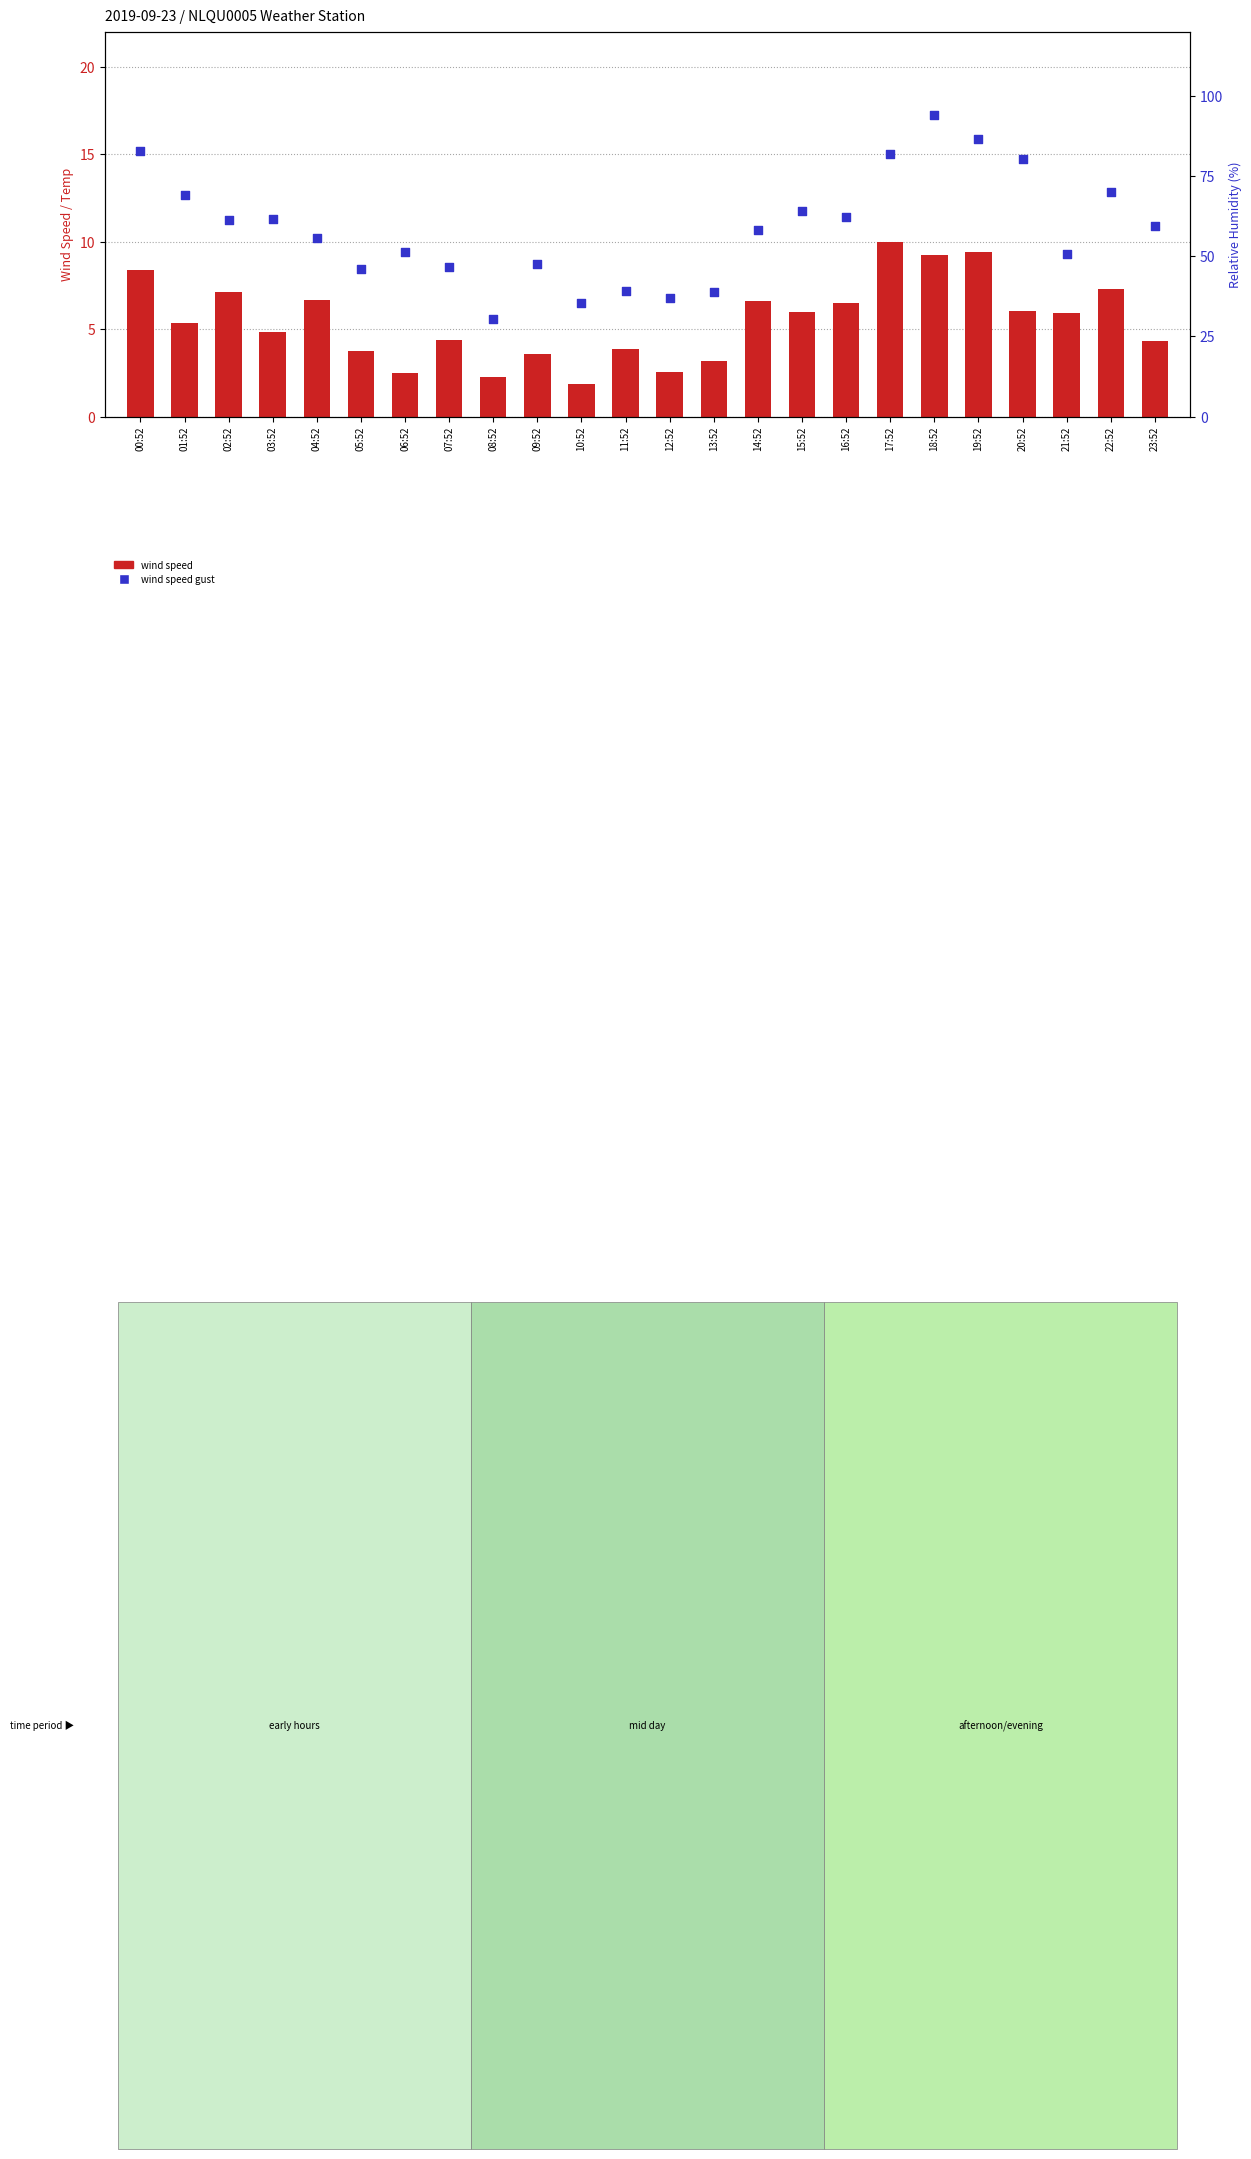

At which category is the sum across all series the highest?

18:52